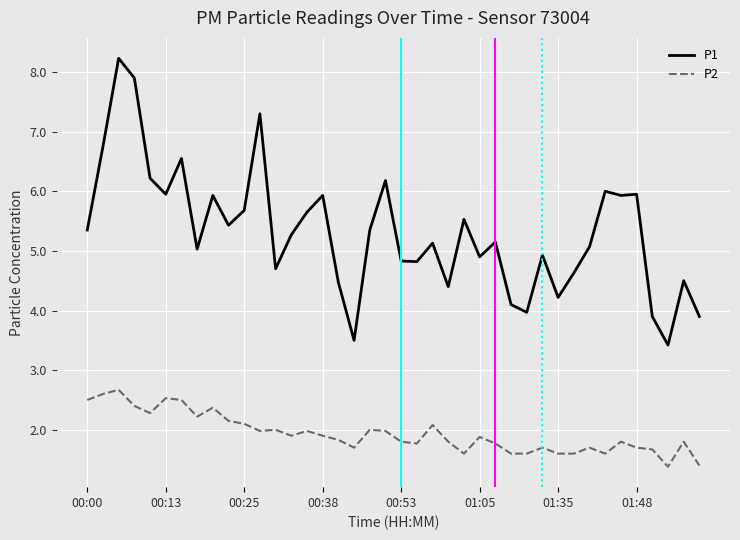

List the series in order of their peak value, highest first.

P1, P2